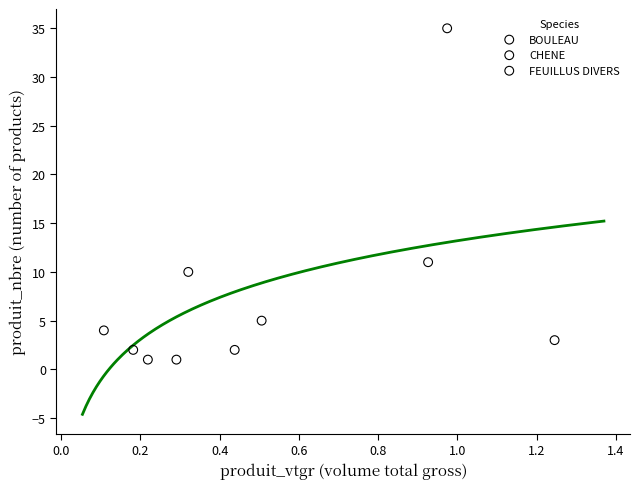

What are all the series names shown in the legend?

BOULEAU, CHENE, FEUILLUS DIVERS